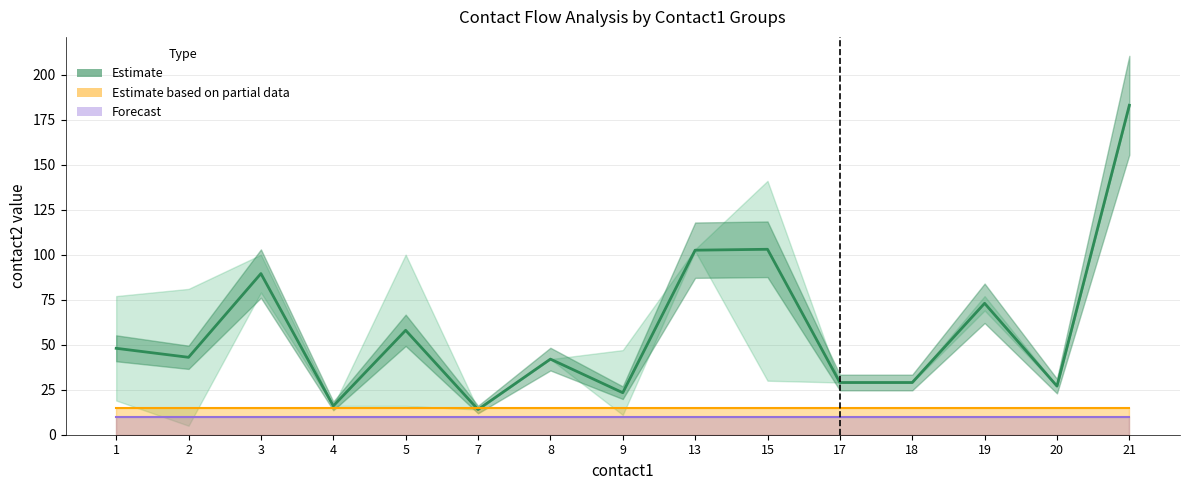

Which series has the largest range (max minus min)?

Estimate (contact2 mean)